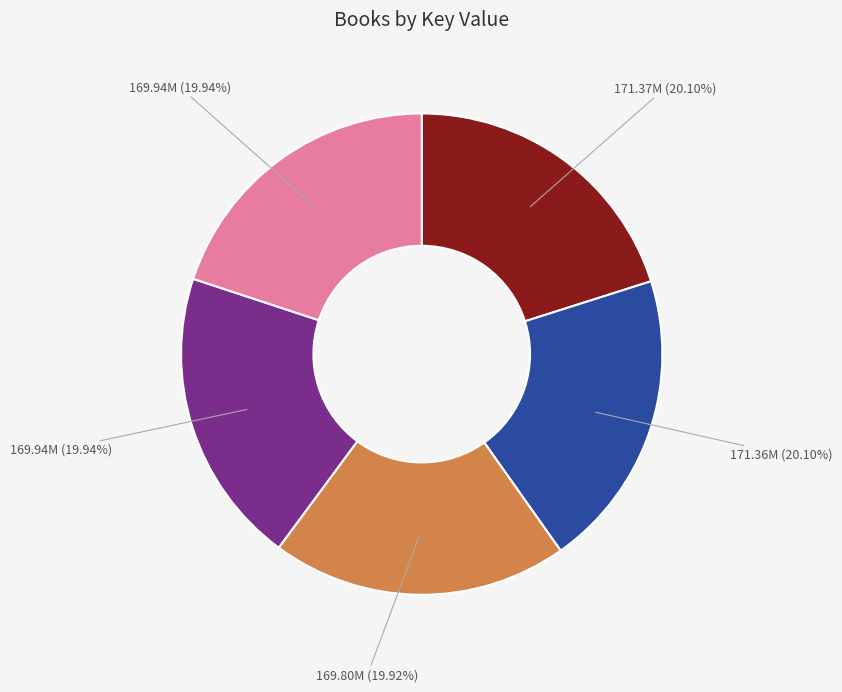

Does any single category account for the majority?

No